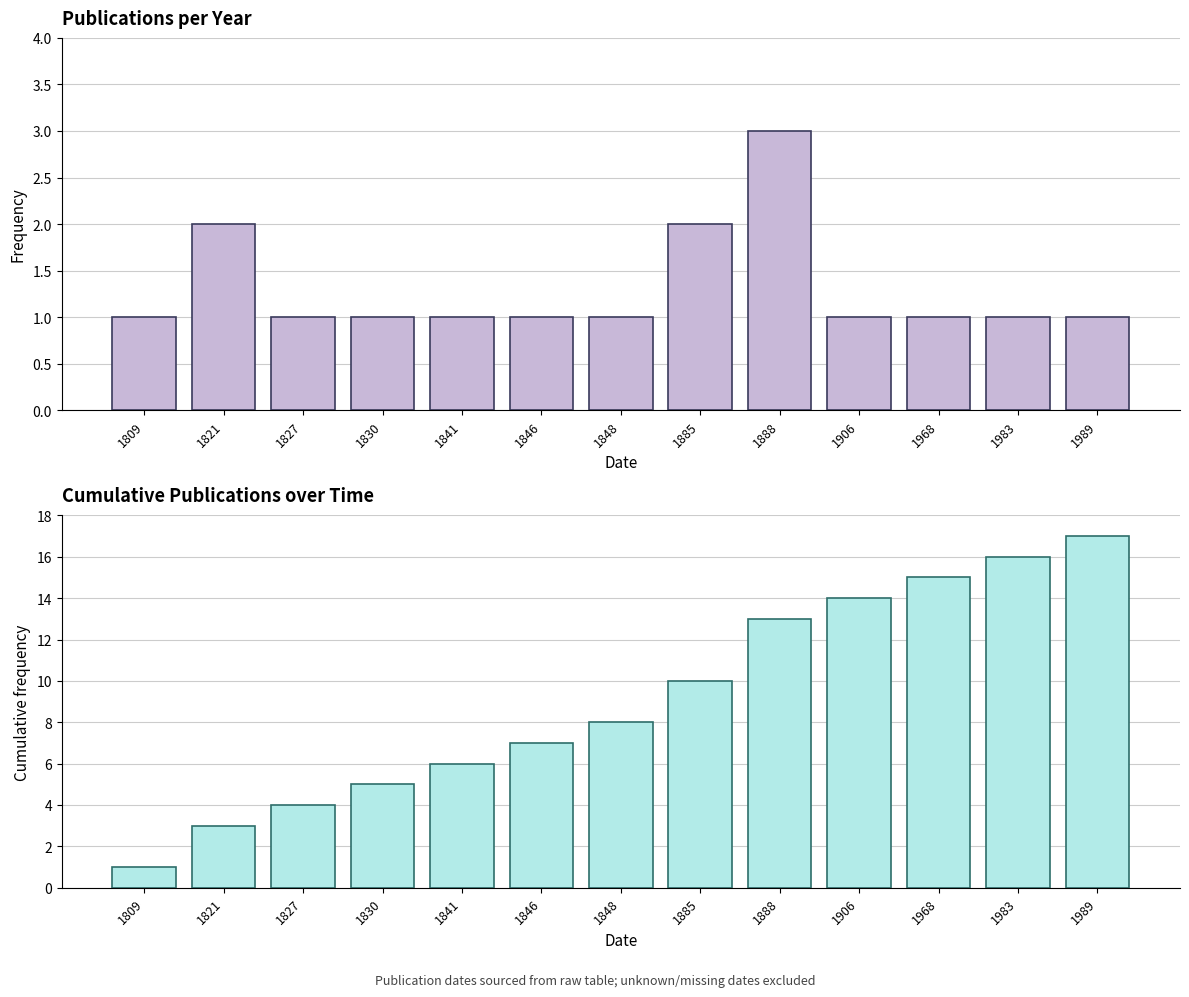

At how many categories does at least one series exceed 4?

10